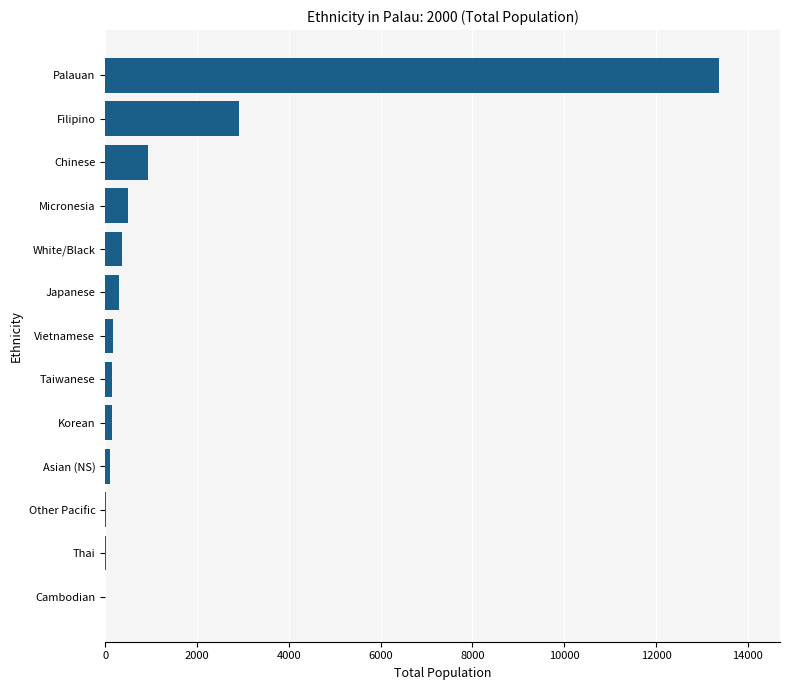

Is it true that the value at White/Black is 371?

True